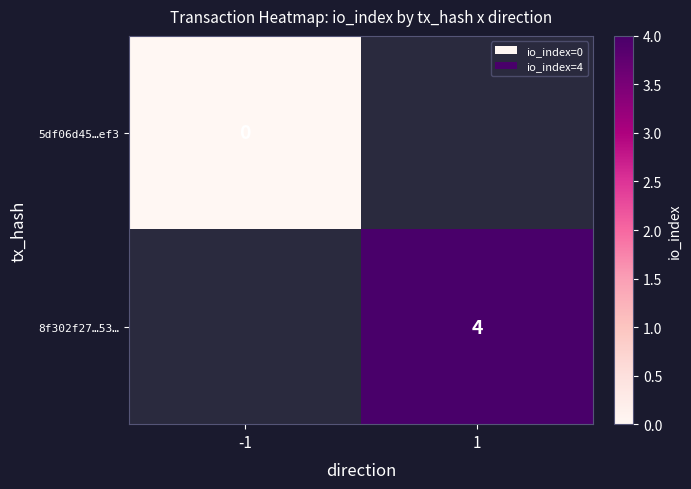

The 8f302f27…53… series shows 7 at 1. True or false?

False